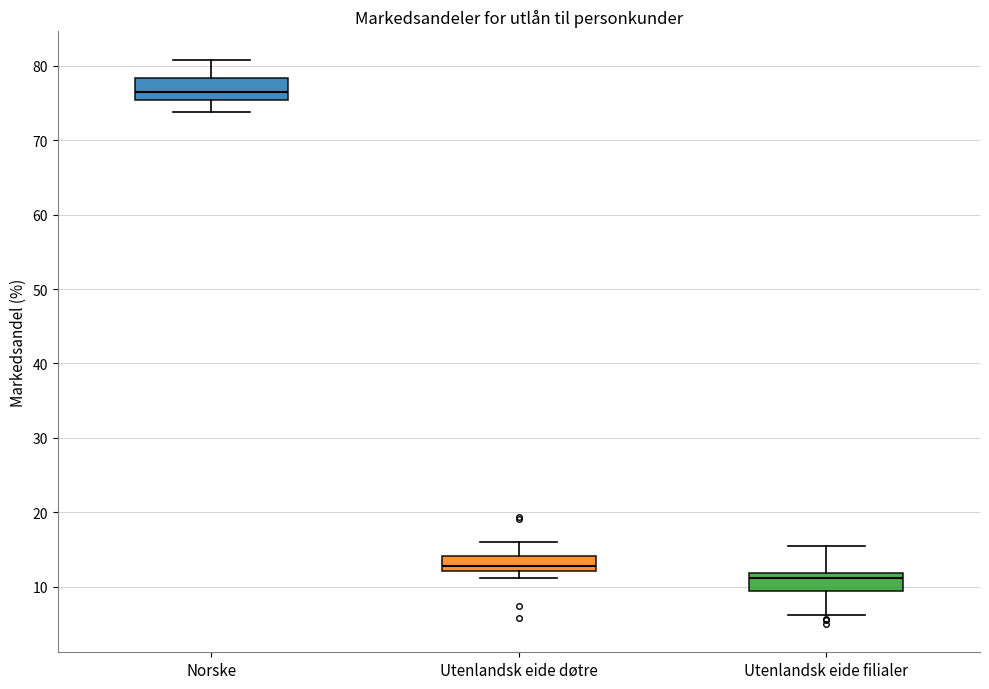

Where does the median line of the box for Utenlandsk eide filialer sit on the y-axis? The values are not printed on the chart, so give them approximately, as read against the axis.

11